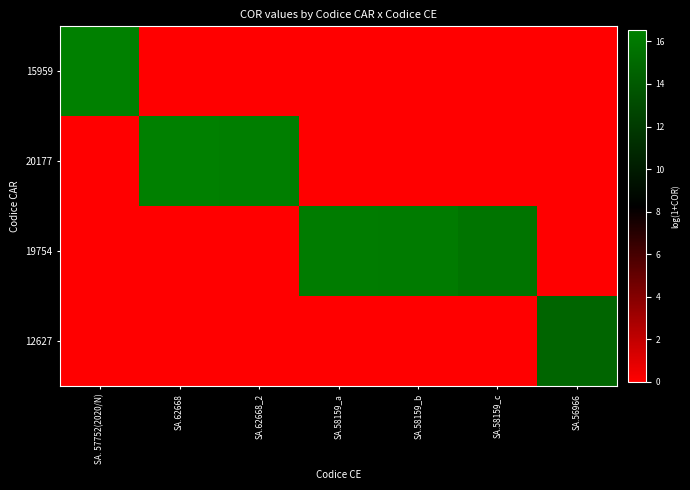

Which series has the largest total across all categories?

19754